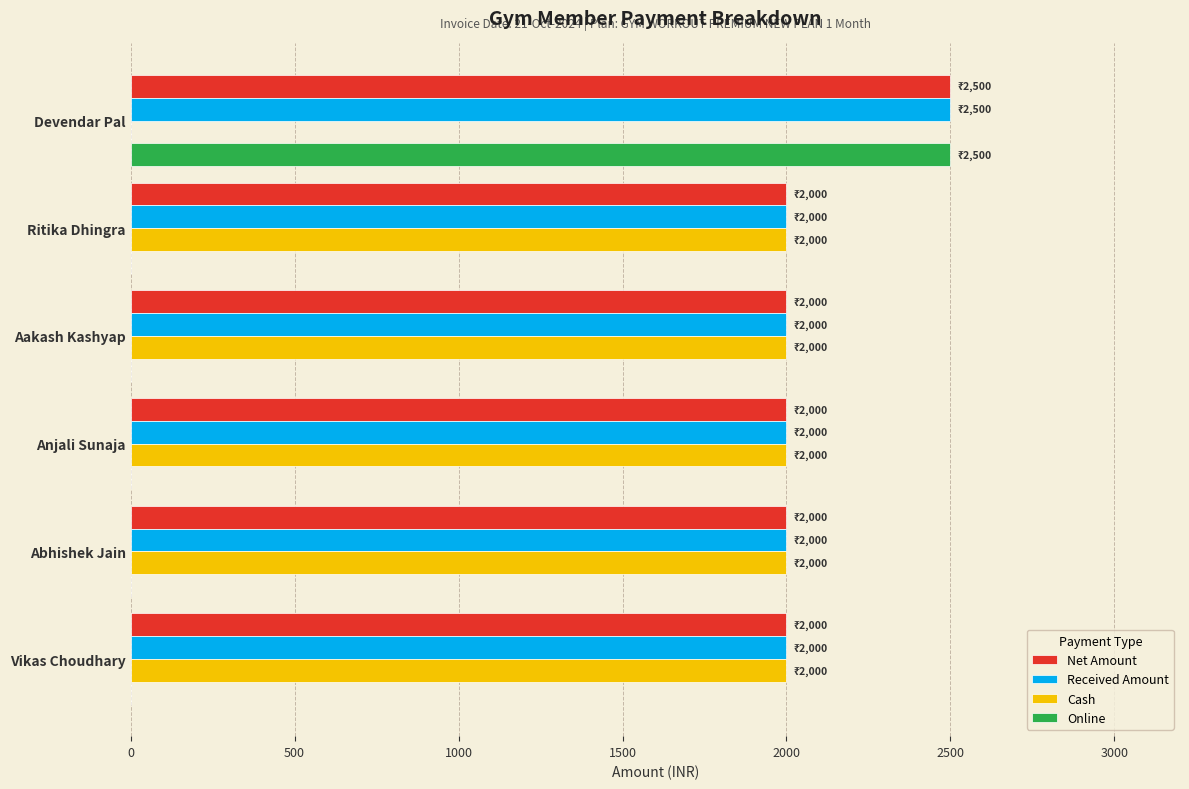

True or false: Online has a value of 870 at Aakash Kashyap.

False